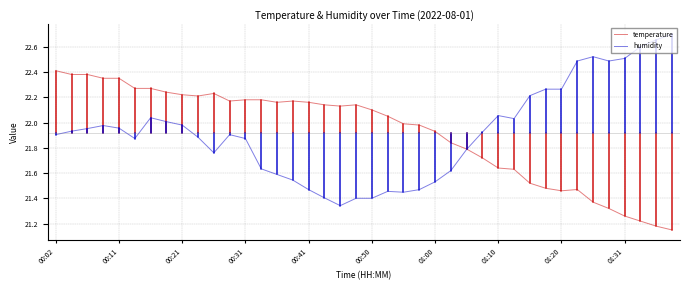

How many lines are shown in the chart?

2